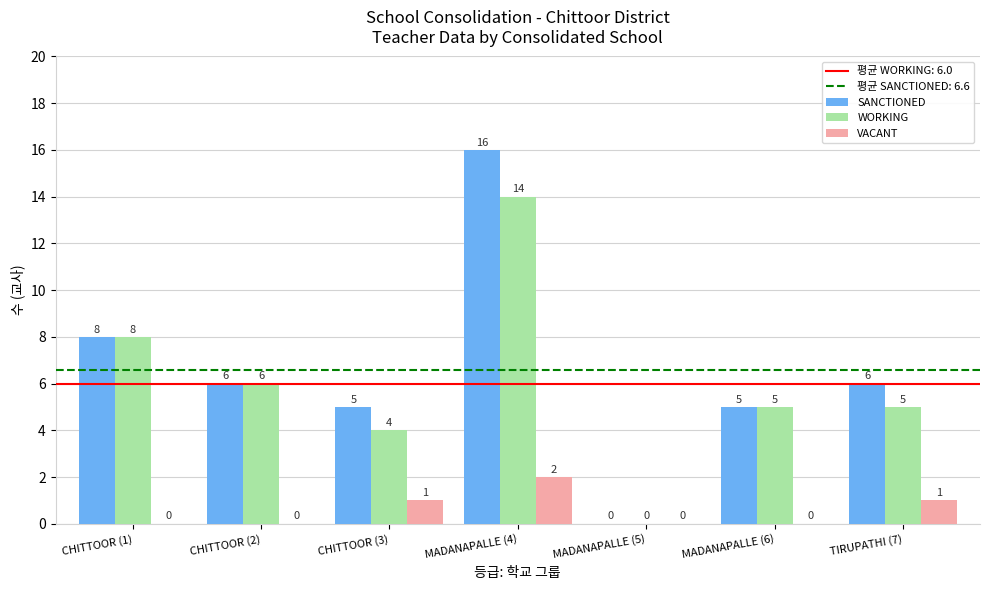

Is the value of WORKING at CHITTOOR (1) greater than the value of SANCTIONED at MADANAPALLE (5)?

Yes